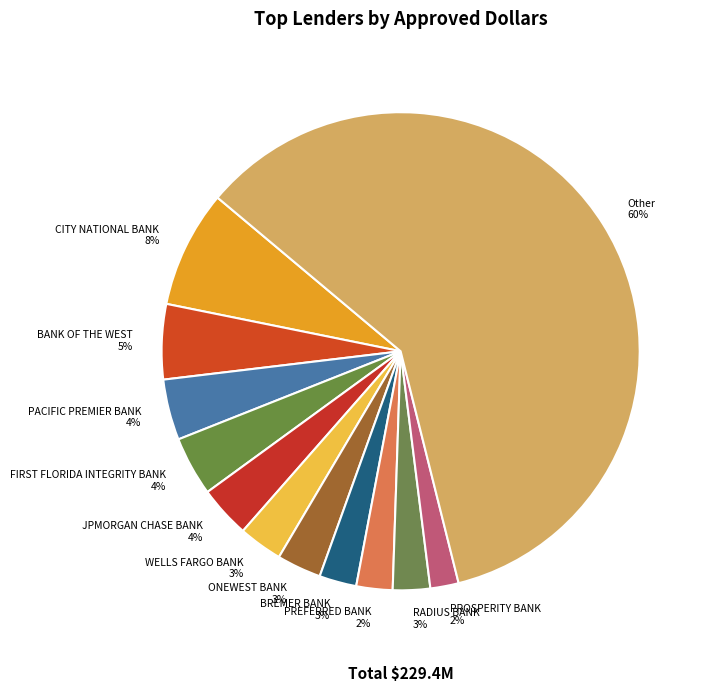

Do WELLS FARGO BANK and ONEWEST BANK together represent more than half of the pie?

No